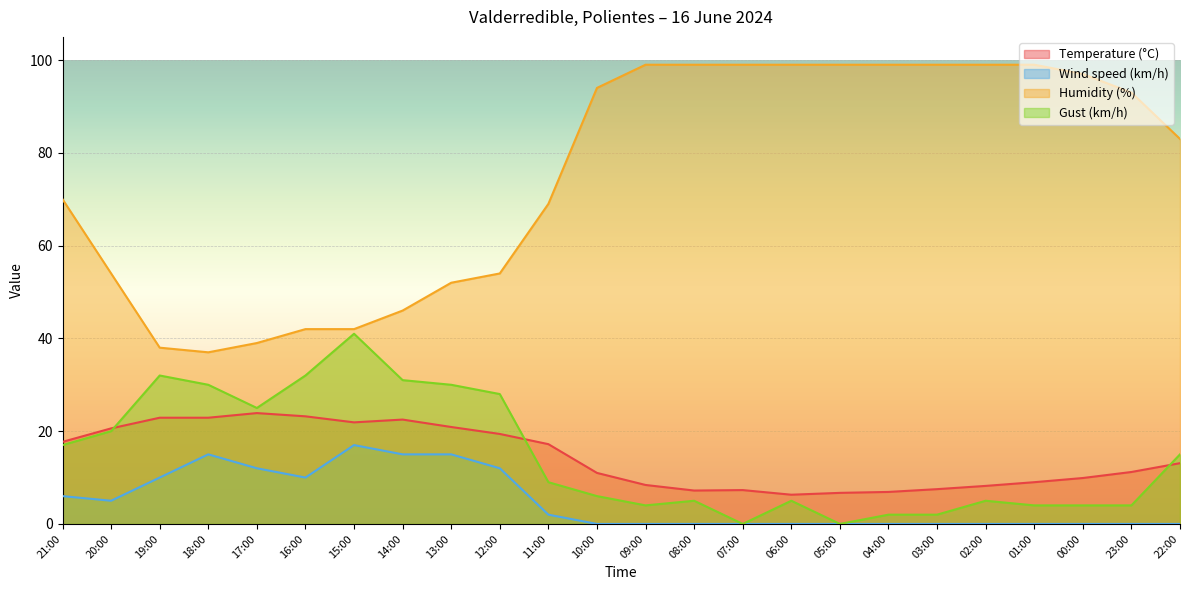

True or false: Gust (km/h) has a value of 4.0 at 23:00.

True